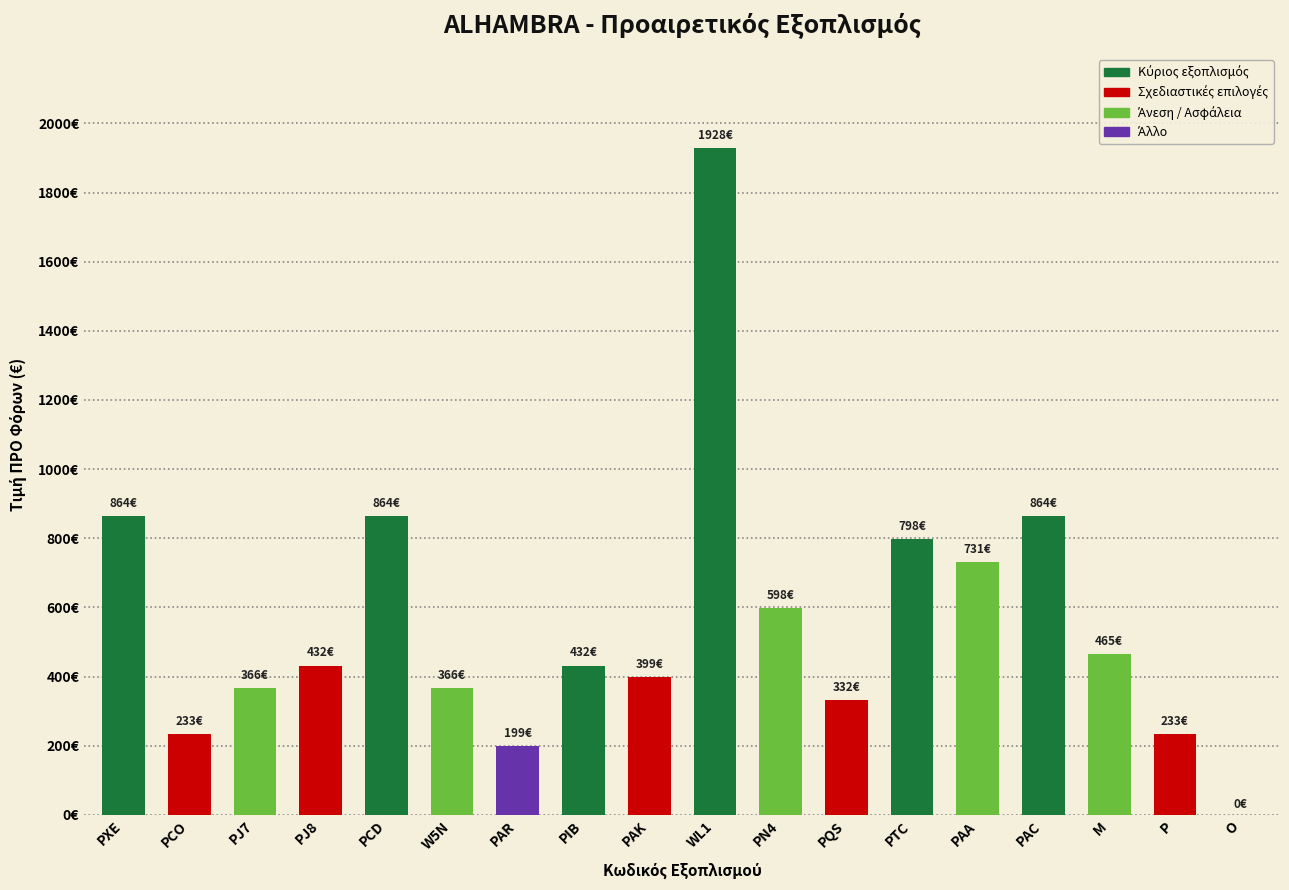

Between P and PCD, which is larger?

PCD